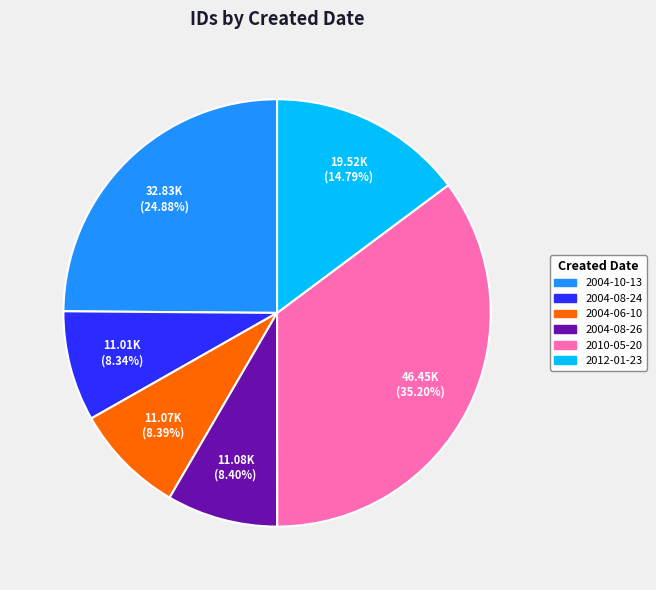

Does any single category account for the majority?

No